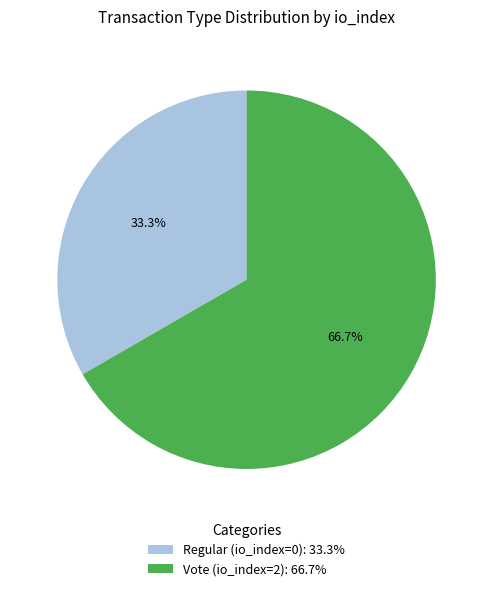

What percentage do Vote (io_index=2) and Regular (io_index=0) together represent?

100.0%